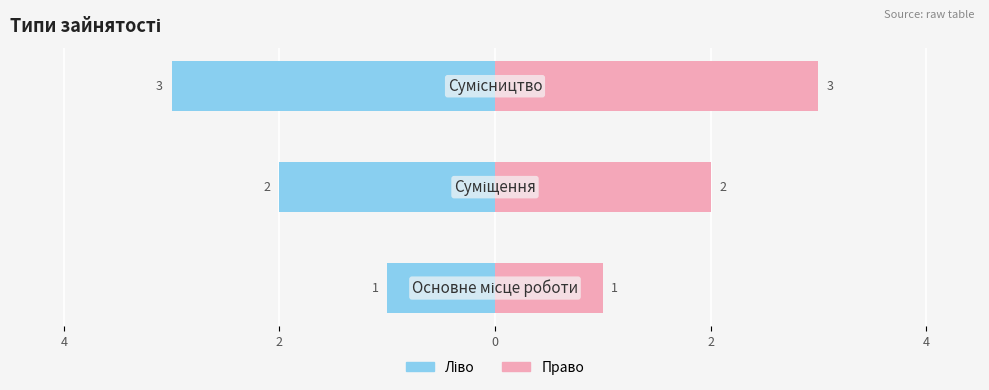

Reading left to right, extract all data points from this chart.

Ідентифікатор (ліво): -1	-2	-3
Ідентифікатор (право): 1	2	3